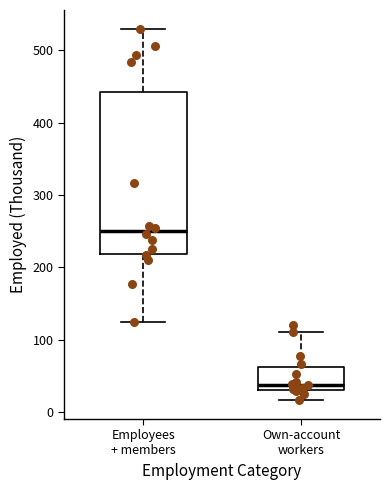

Reading left to right, read every box against the y-axis: the position of its median line, the range the box covers, and the ends of its whiskers. The values are not printed on the chart, so give them approximately, as read against the axis.

Employees + members: median 250, box 220 to 440, whiskers 130 to 530
Own-account workers: median 40, box 30 to 60, whiskers 20 to 110